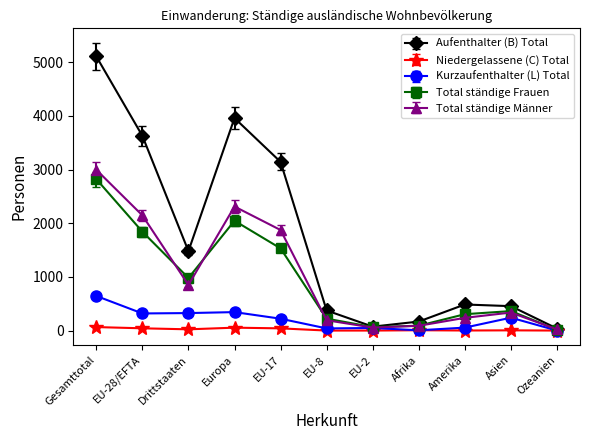

Which label corresponds to the largest value in the chart?

Gesamttotal